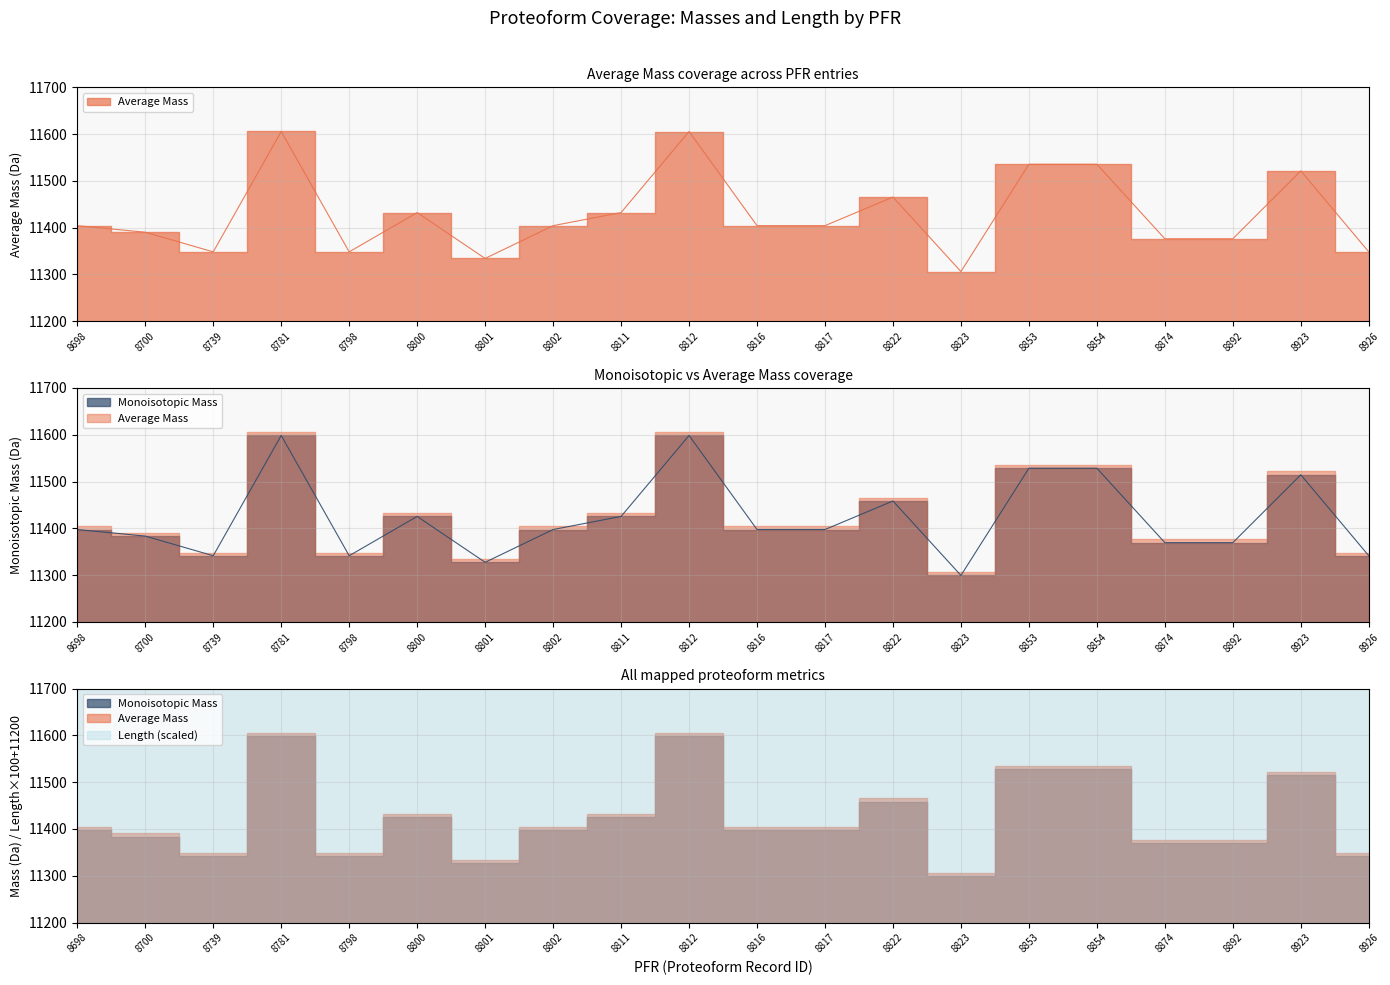

Which category has the highest value across all series?

8781